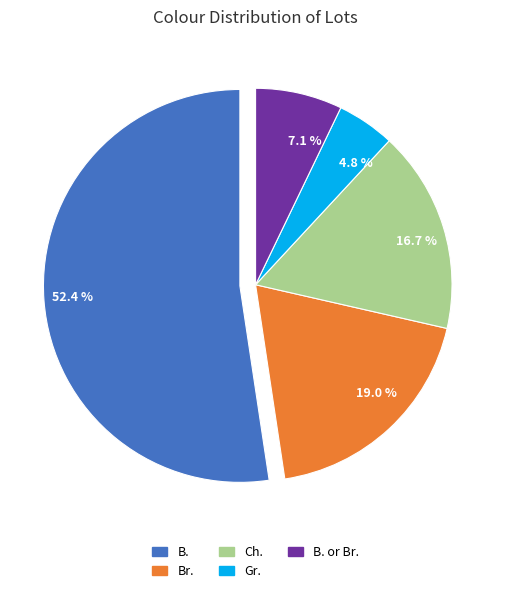

Which slice is the largest?

52.4 %